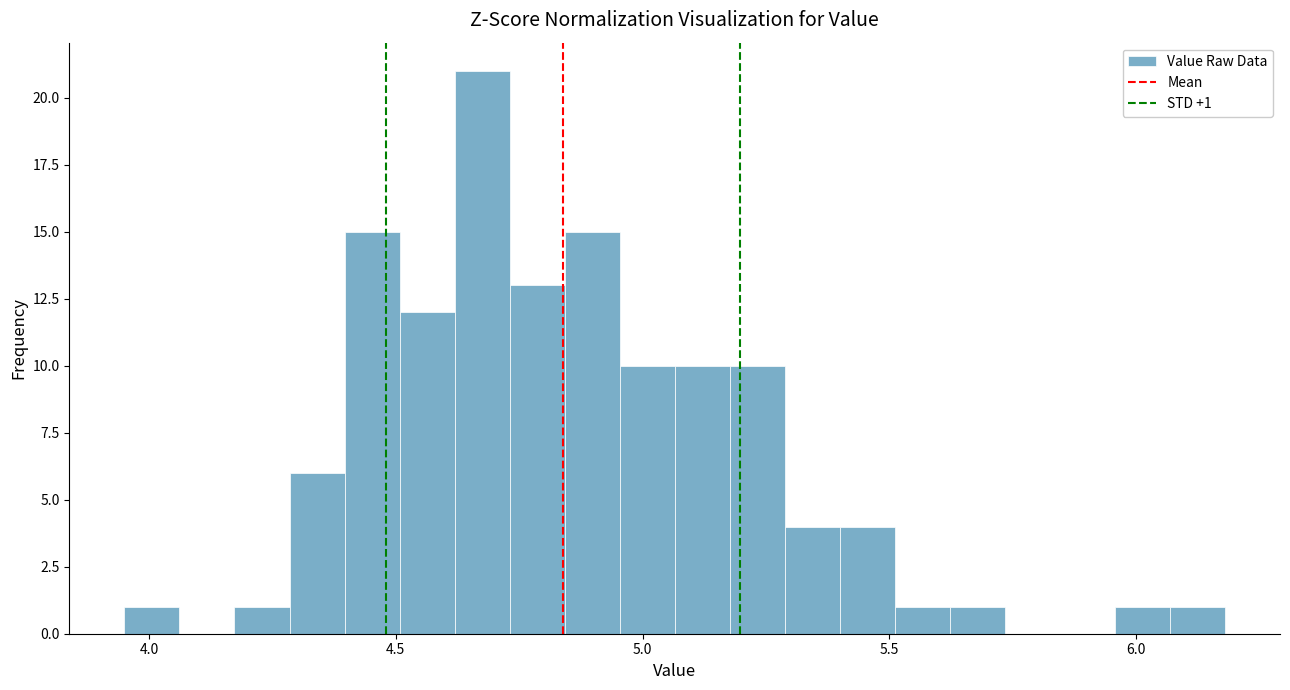

Read against the x-axis, roughly where is the centre of the tallest bar?

4.65